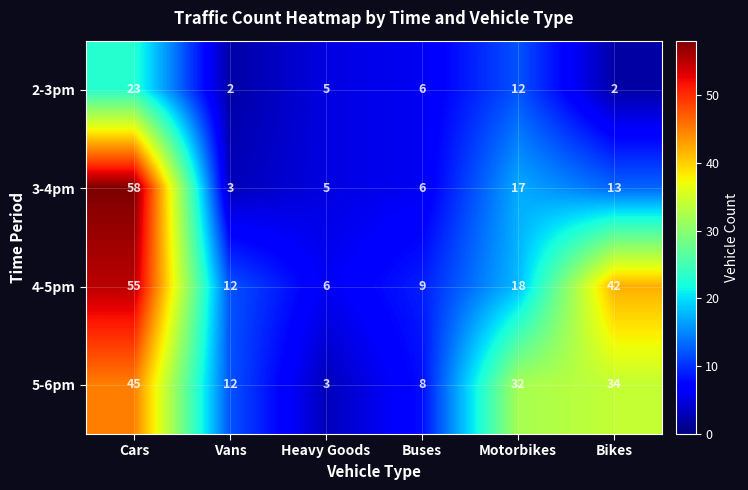

Which label corresponds to the largest value in the chart?

Cars